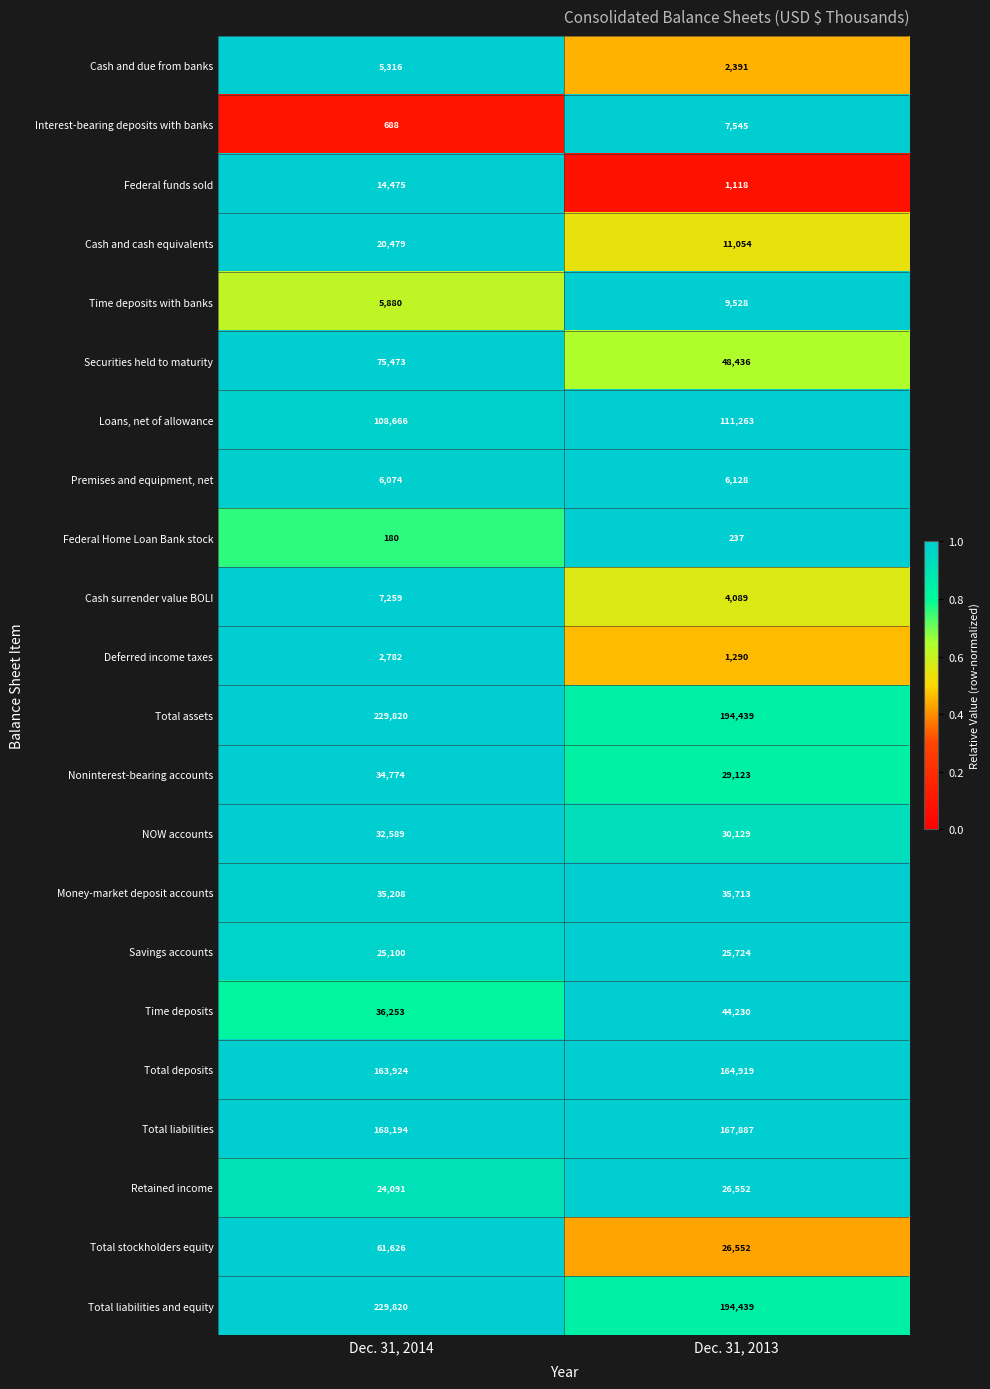

The Interest-bearing deposits with banks series shows 7545 at Dec. 31, 2013. True or false?

True